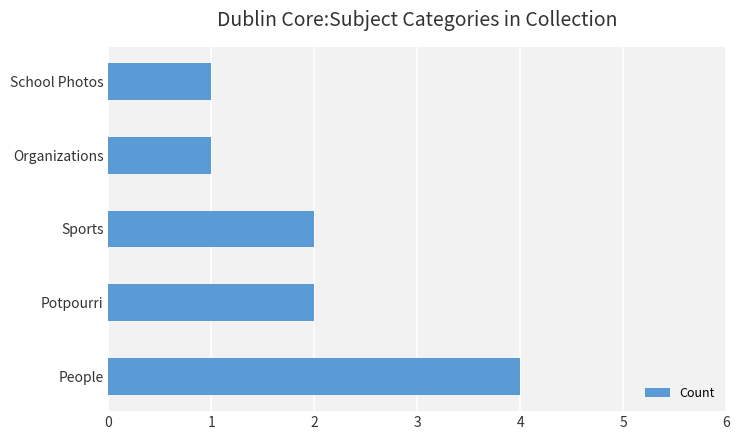

How many series are shown in this chart?

1